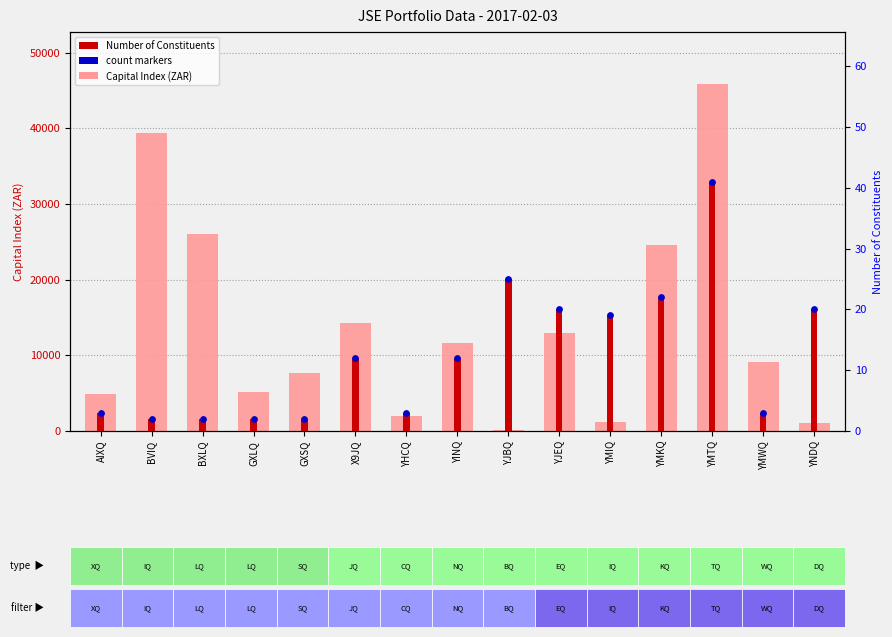

Which series contains the highest Y value?

Capital Index (ZAR)